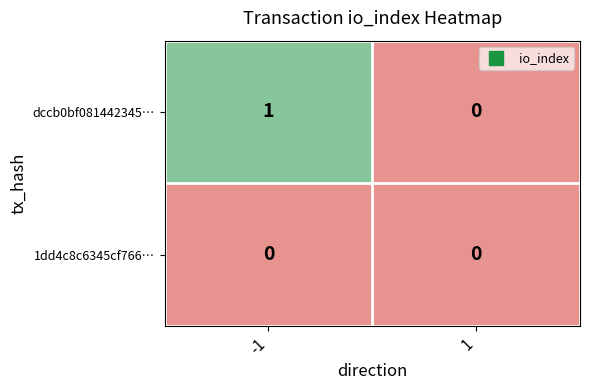

The 1dd4c8c6345cf766… series shows 0 at -1. True or false?

True